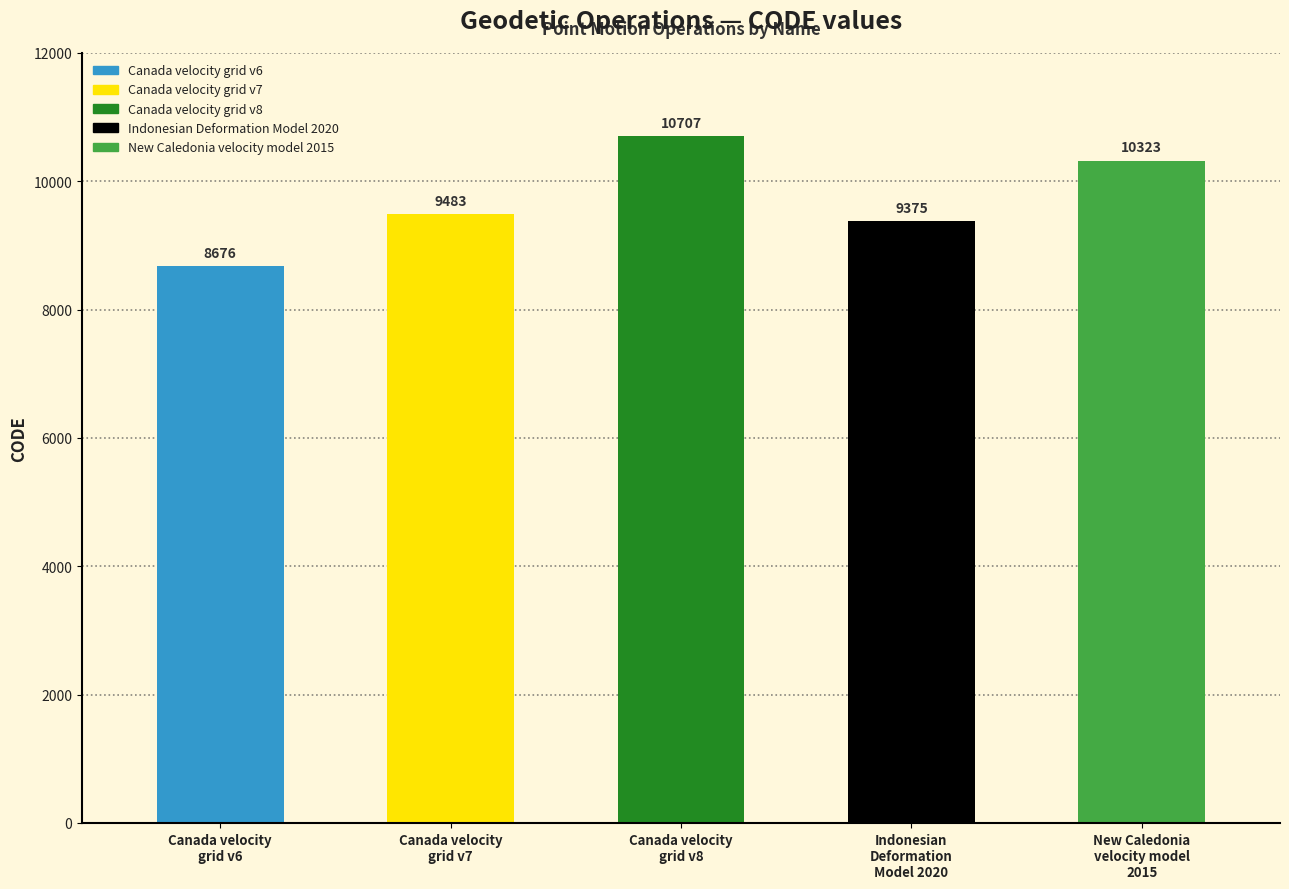

The value at Canada velocity
grid v8 is 15945. True or false?

False